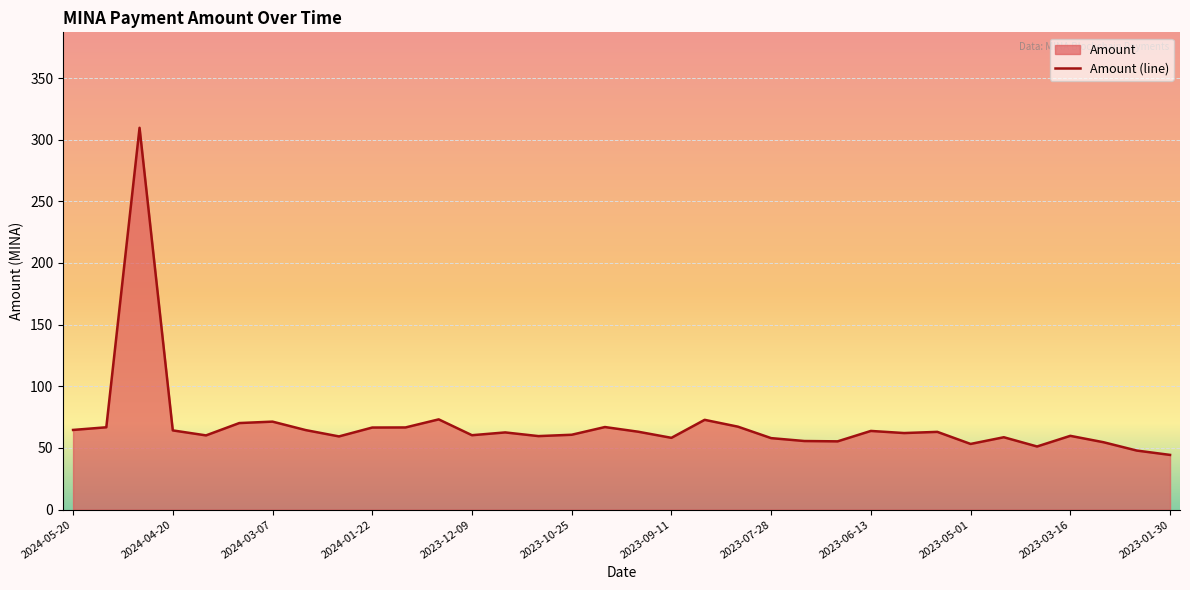

What is the sum of all values?

2336.9